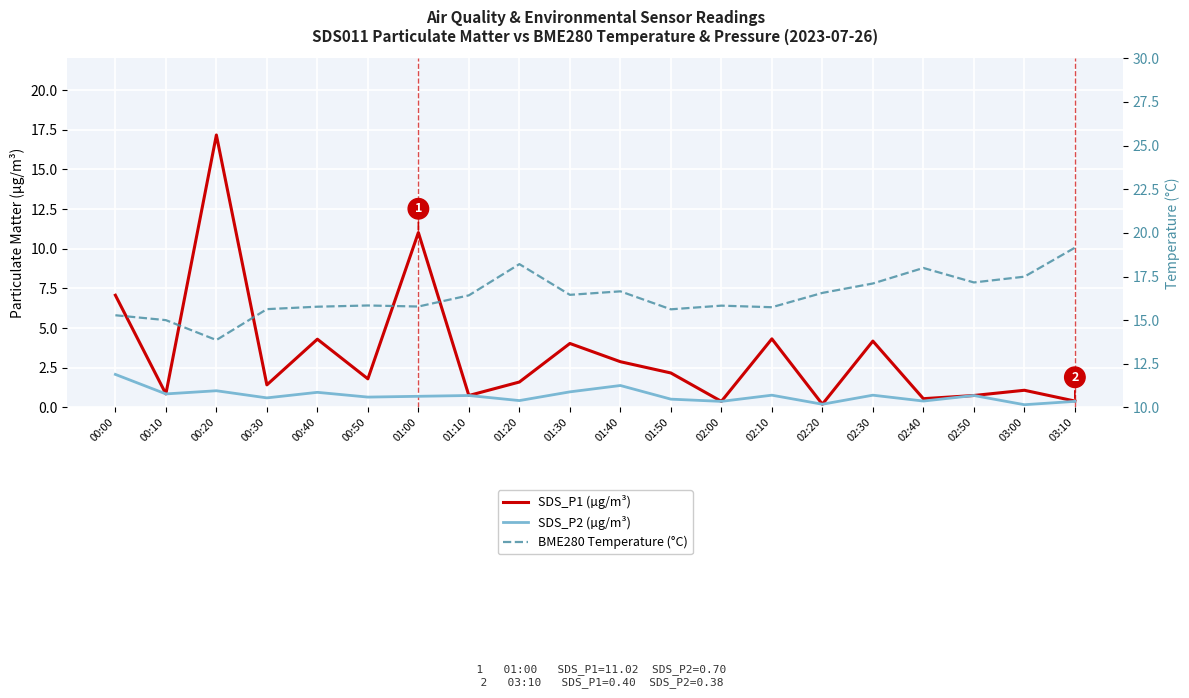

What is the greatest value displayed?

19.1